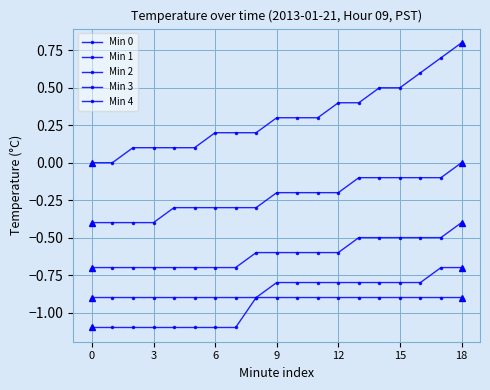

How many lines are shown in the chart?

5